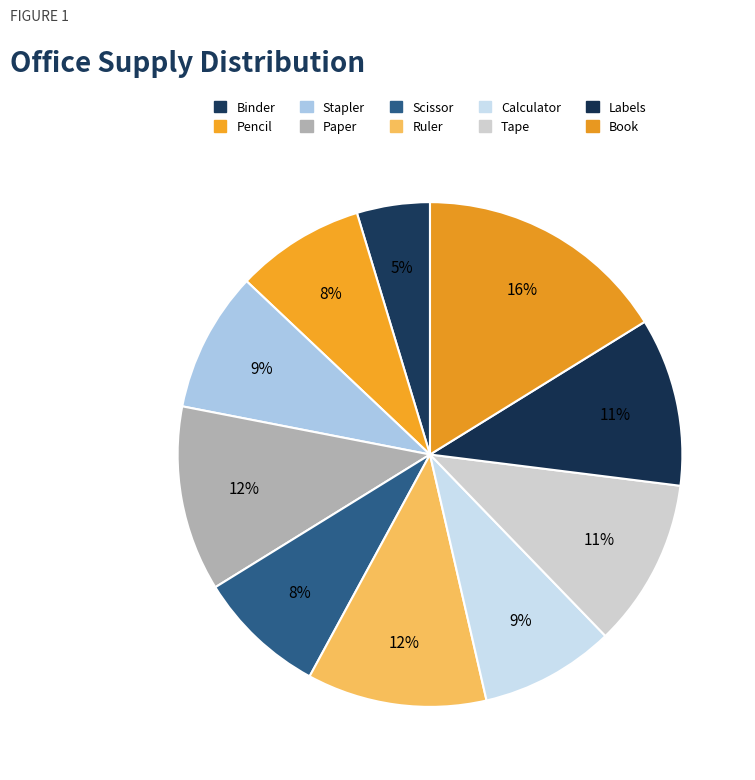

Combined, do Tape and Stapler account for over 50%?

No